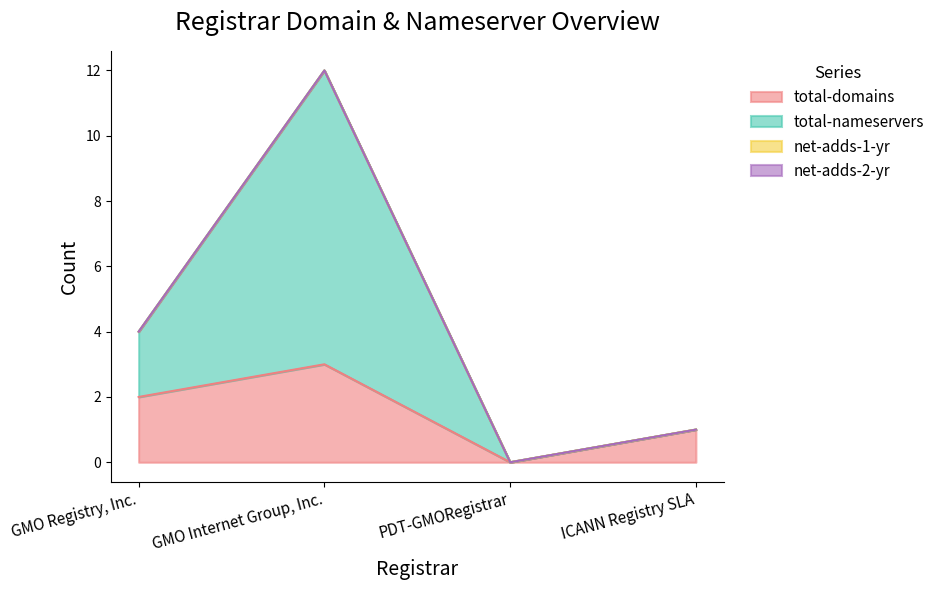

True or false: total-nameservers and total-domains cross at least once.

False